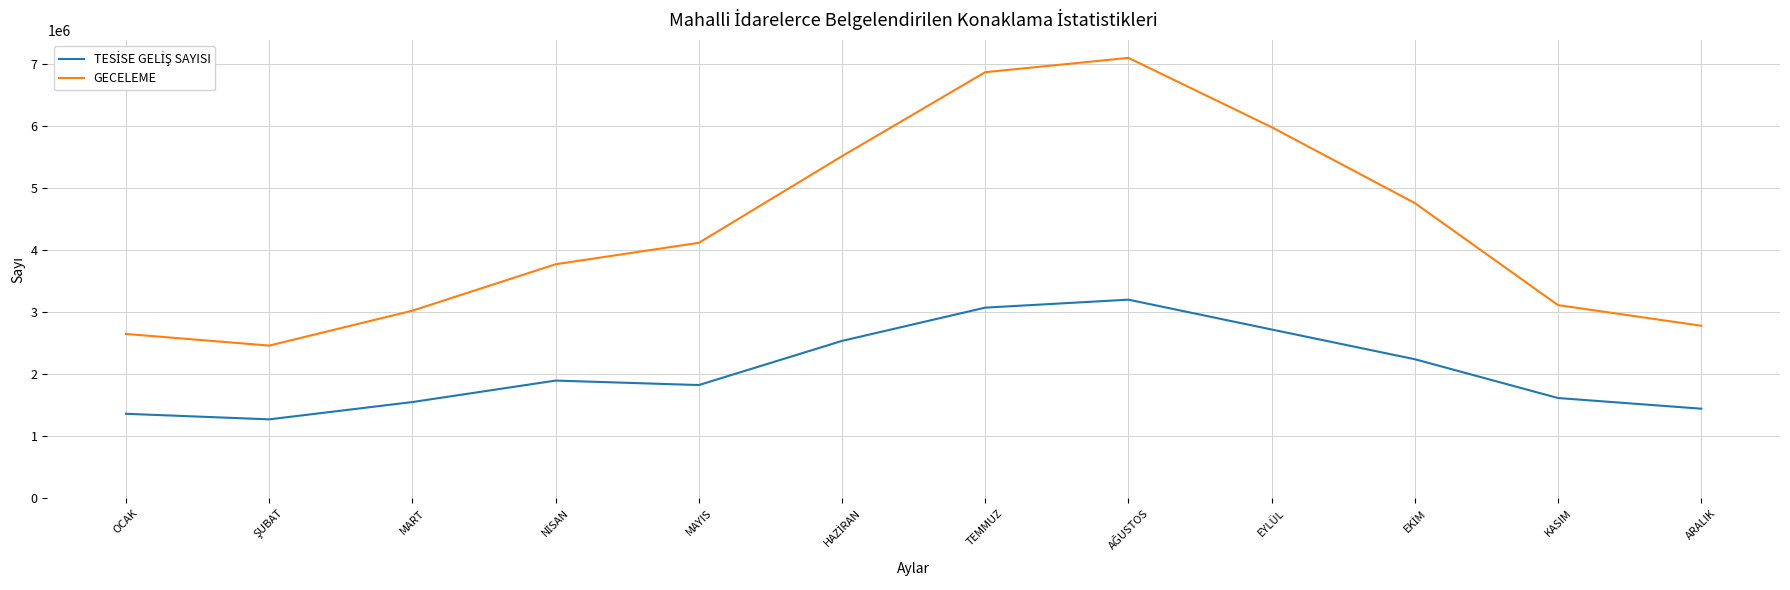

True or false: GECELEME has a value of 2781548 at ARALIK.

True